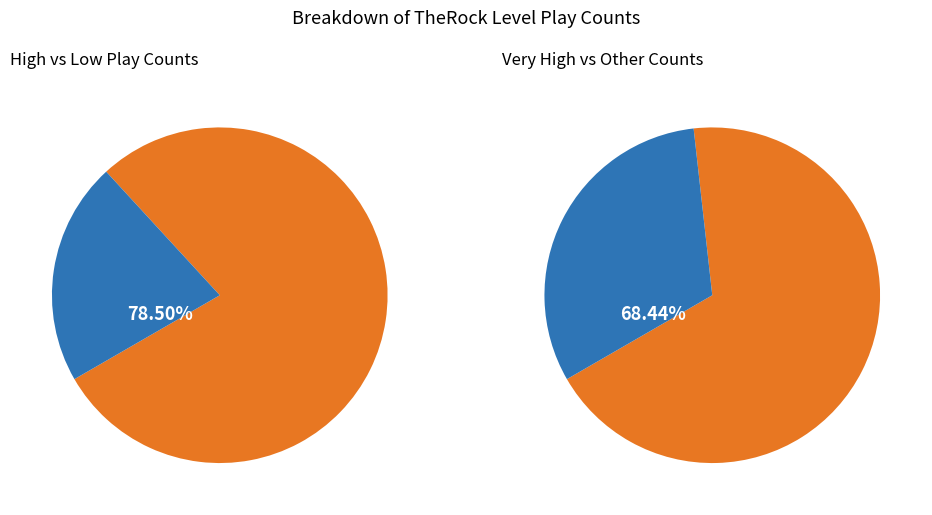

Is Total Race the majority of the pie?

Yes